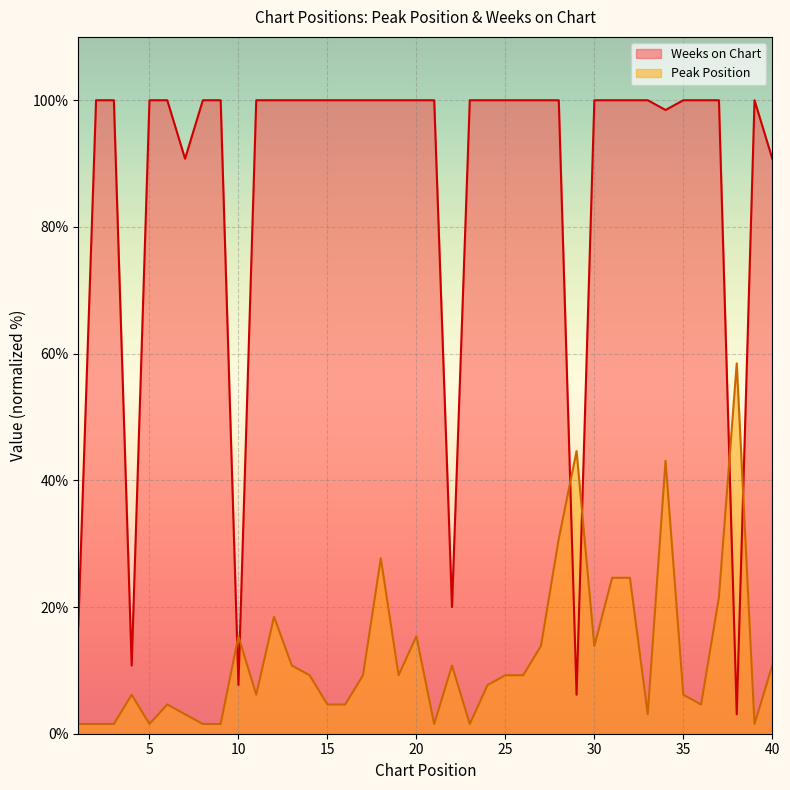

What is the difference between the highest and lowest values at 2?

98.5